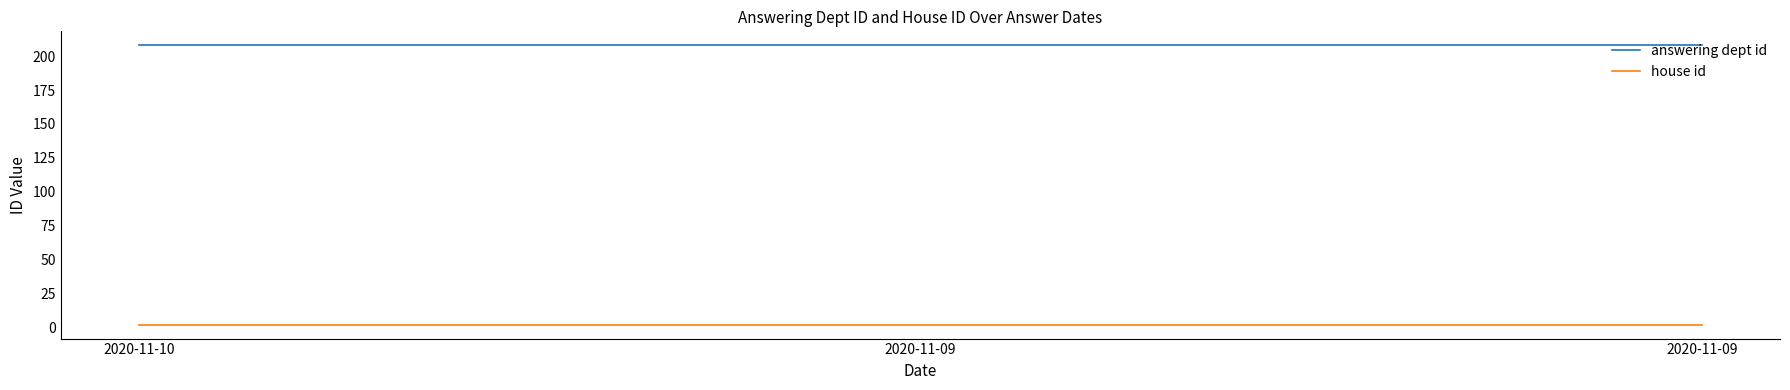

What value does the answering dept id series have at 2020-11-09?

208